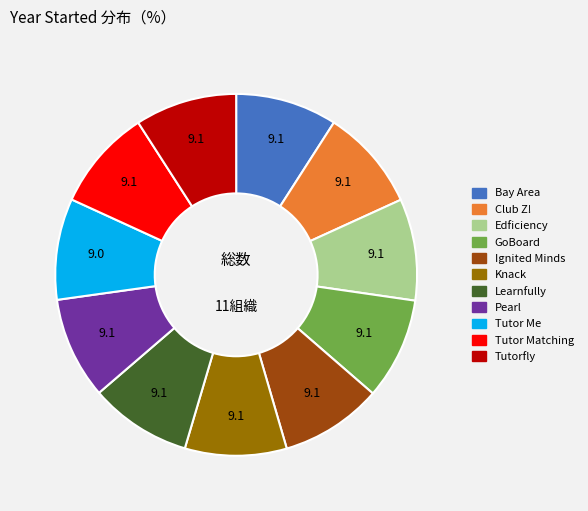

Does any single category account for the majority?

No